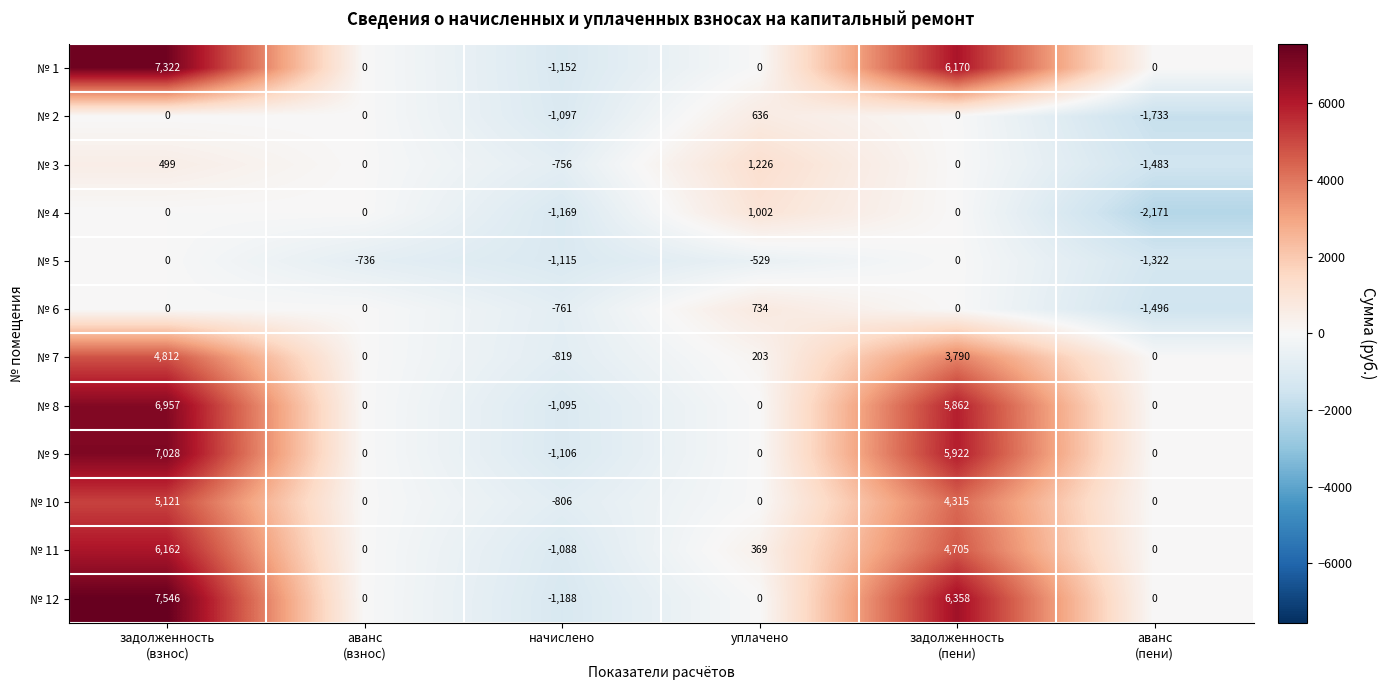

Which series has the largest range (max minus min)?

№ 12